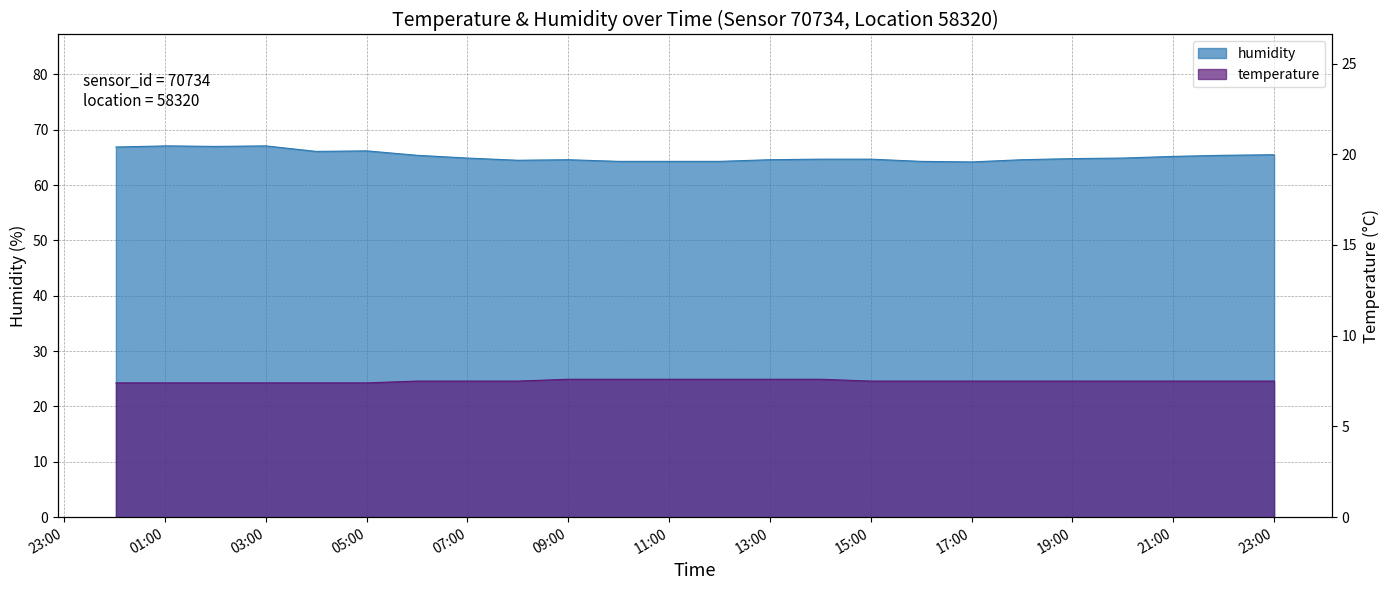

Reading left to right, list all the values displayed in this chart.

humidity: 66.9	67.1	67.0	67.1	66.1	66.2	65.4	64.9	64.5	64.6	64.3	64.3	64.3	64.6	64.7	64.7	64.3	64.2	64.6	64.8	64.9	65.2	65.4	65.5
temperature: 7.4	7.4	7.4	7.4	7.4	7.4	7.5	7.5	7.5	7.6	7.6	7.6	7.6	7.6	7.6	7.5	7.5	7.5	7.5	7.5	7.5	7.5	7.5	7.5